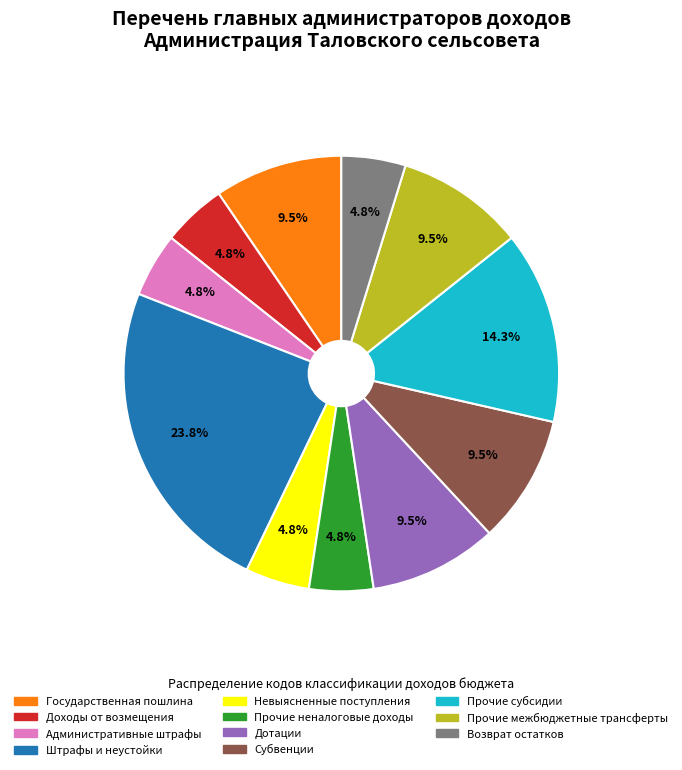

How many slices are in this pie chart?

11